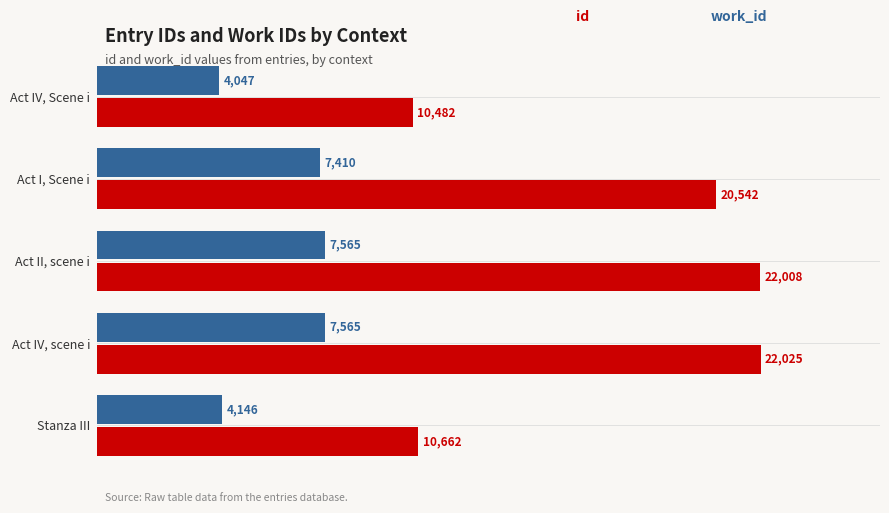

At which category does the chart reach its peak across all series?

Act IV, scene i